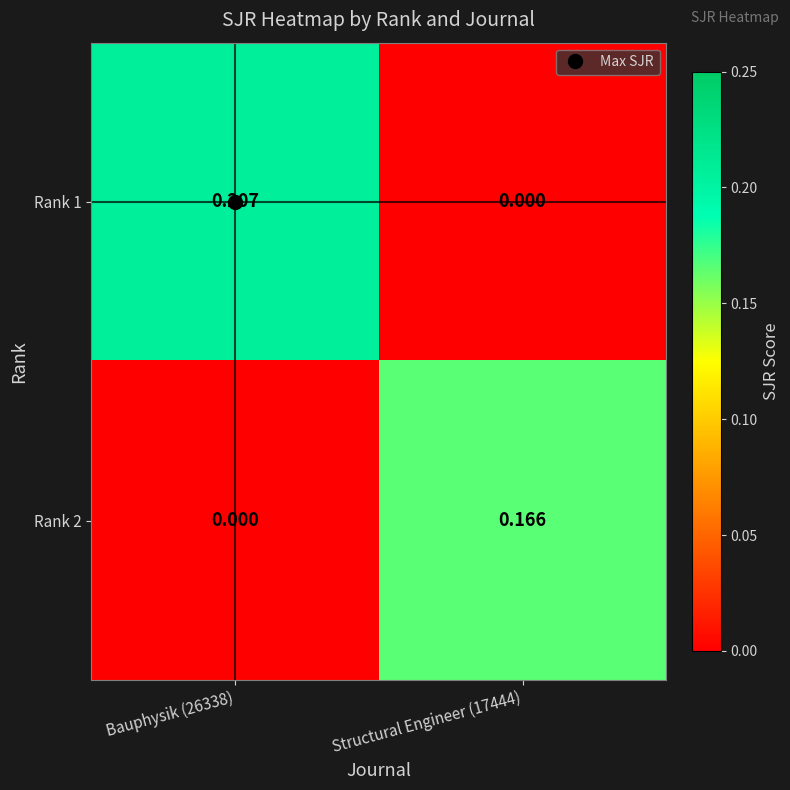

How many data points in Rank 1 are above 0?

1